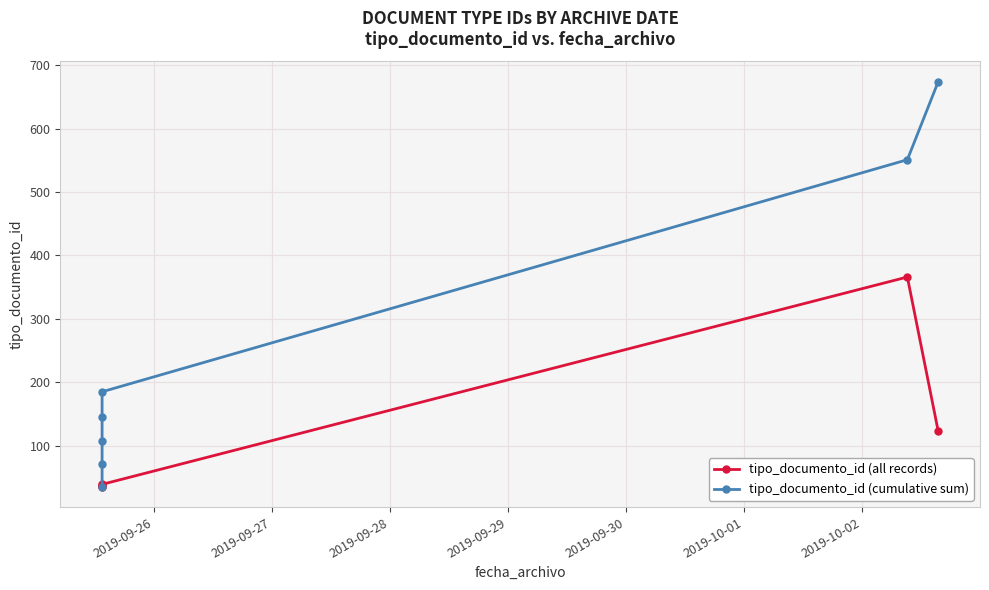

What is the difference between the maximum and second lowest values in the tipo_documento_id (all records) series?

330